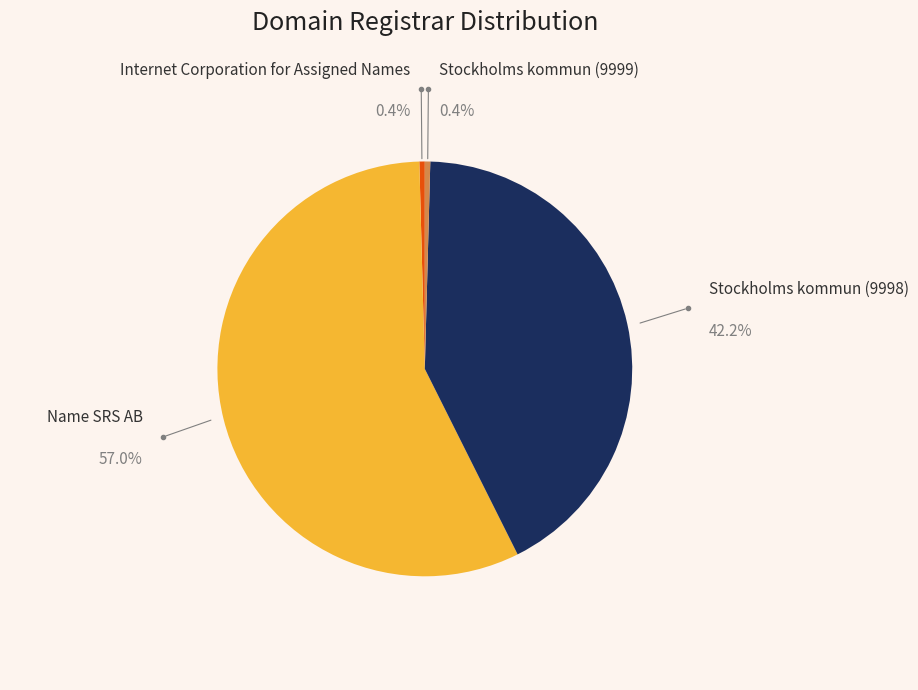

To the nearest percent, what percentage of the pie is Stockholms kommun (9998)?

42%